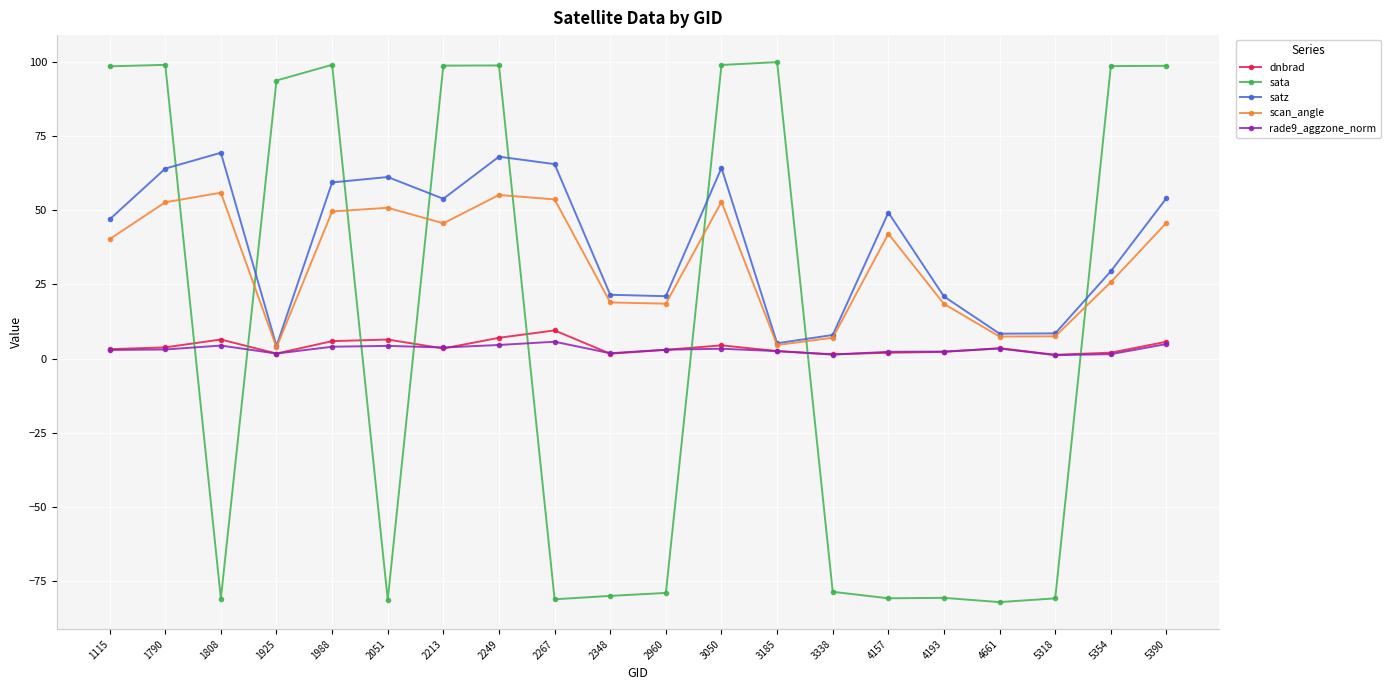

What is the value of the rade9_aggzone_norm point at the 9th from the left?

5.7